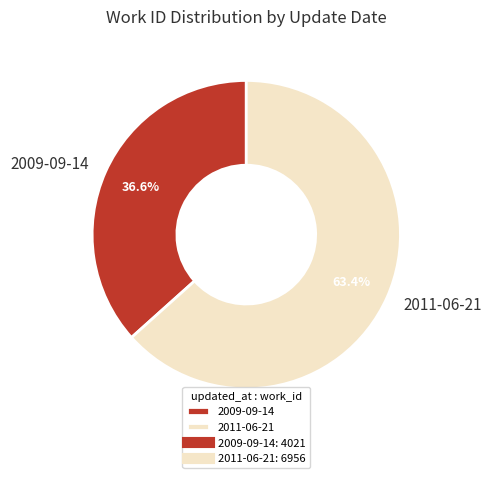

Count the number of slices in the pie.

2